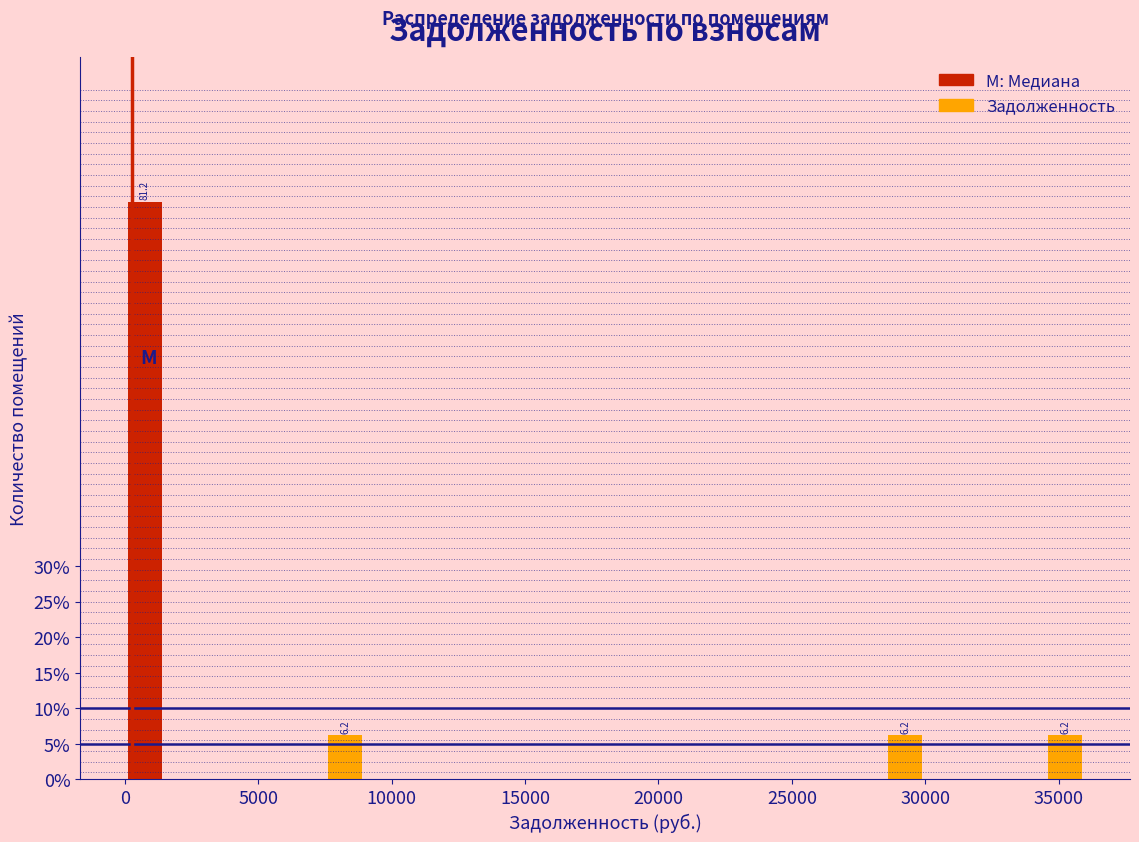

Read against the x-axis, roughly where is the centre of the tallest bar?

1000